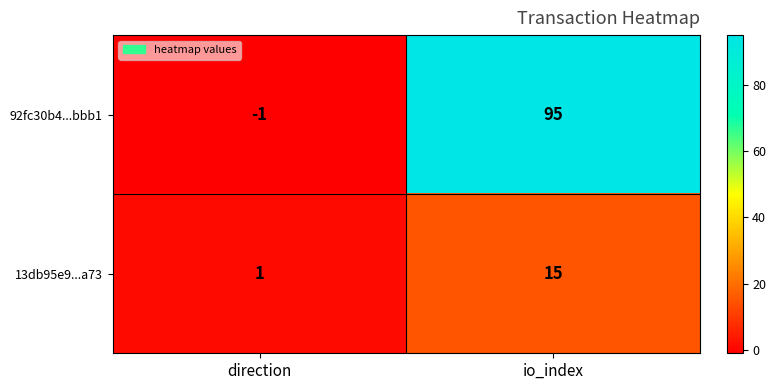

The 92fc30b4...bbb1 series shows 49 at io_index. True or false?

False